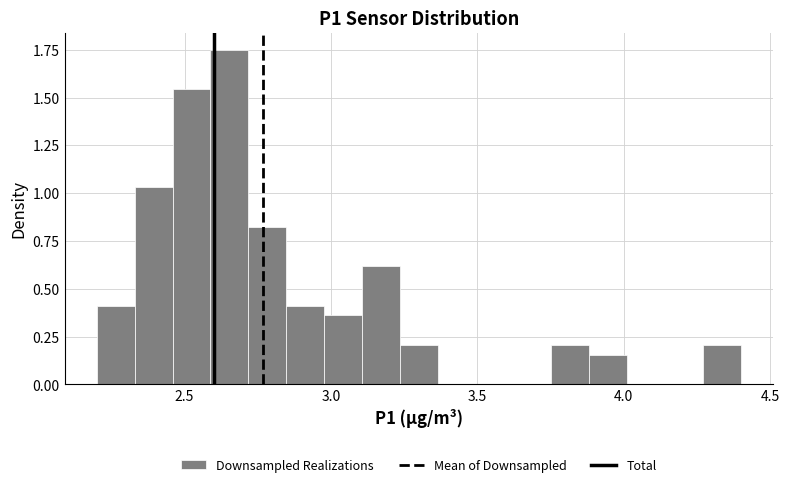

Read against the x-axis, roughly where is the centre of the tallest bar?

2.65